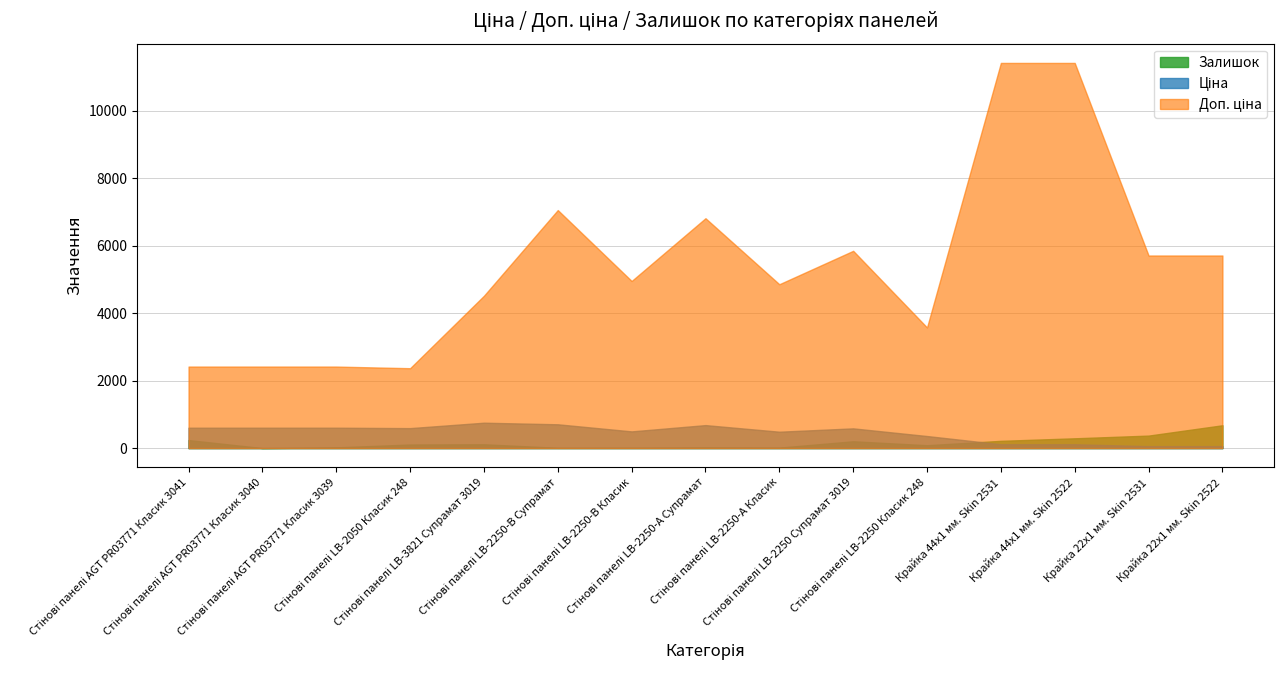

Which series has the largest range (max minus min)?

Доп. ціна